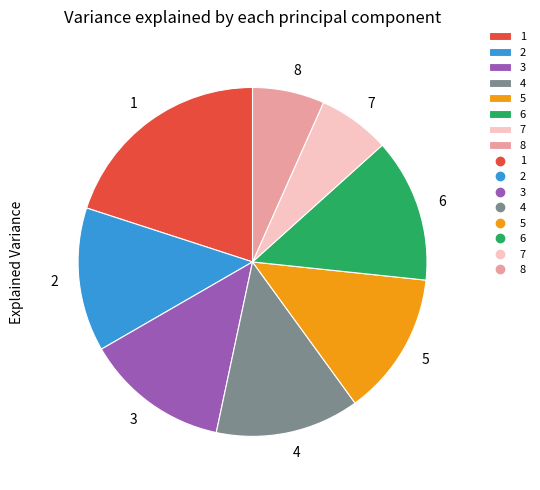

What is the largest slice in the pie chart?

1